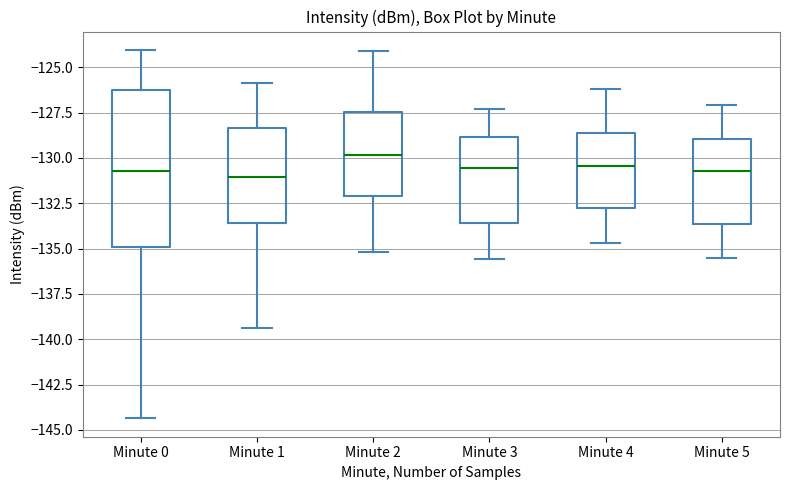

Reading left to right, read every box against the y-axis: the position of its median line, the range the box covers, and the ends of its whiskers. The values are not printed on the chart, so give them approximately, as read against the axis.

Minute 0: median -130.5, box -135.0 to -126.5, whiskers -144.5 to -124.0
Minute 1: median -131.0, box -133.5 to -128.5, whiskers -139.5 to -126.0
Minute 2: median -130.0, box -132.0 to -127.5, whiskers -135.0 to -124.0
Minute 3: median -130.5, box -133.5 to -129.0, whiskers -135.5 to -127.5
Minute 4: median -130.5, box -132.5 to -128.5, whiskers -134.5 to -126.0
Minute 5: median -130.5, box -133.5 to -129.0, whiskers -135.5 to -127.0